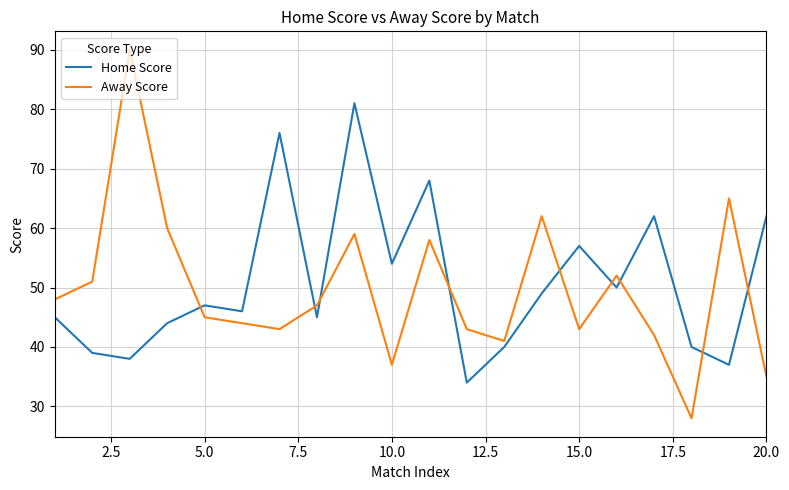

Reading left to right, what are all the values shown in this chart?

Home Score: 45	39	38	44	47	46	76	45	81	54	68	34	40	49	57	50	62	40	37	62
Away Score: 48	51	90	60	45	44	43	47	59	37	58	43	41	62	43	52	42	28	65	35